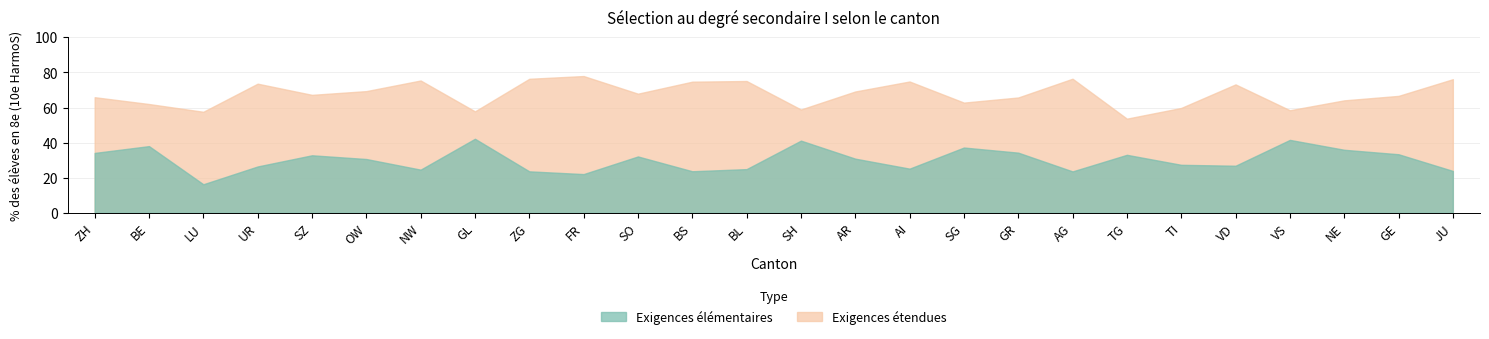

What is the lowest value of the Exigences élémentaires series?

16.3